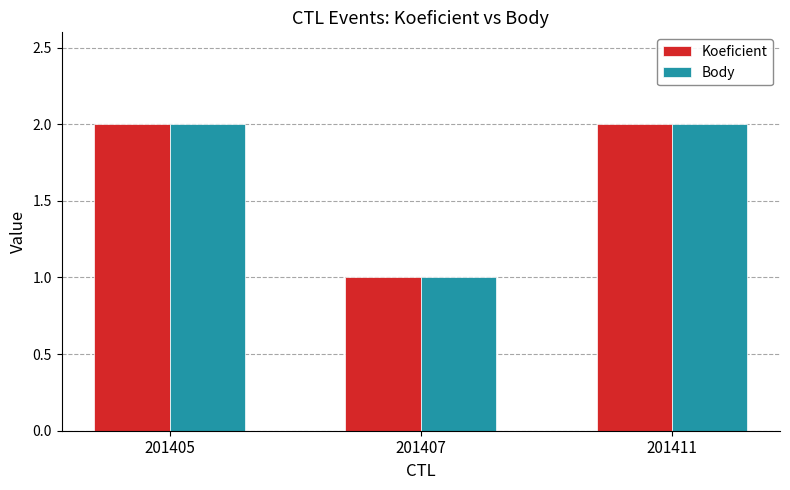

What is the difference between the maximum and minimum values in the Koeficient series?

1